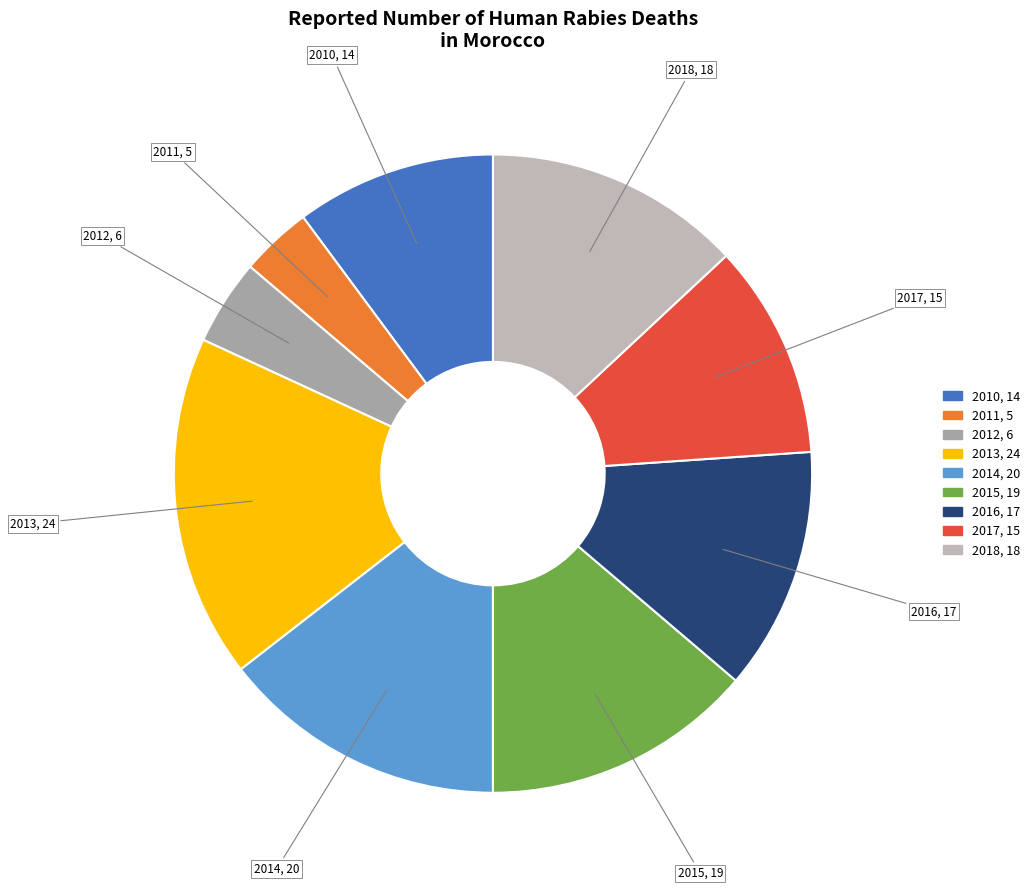

True or false: 2016 accounts for 3% of the total.

False